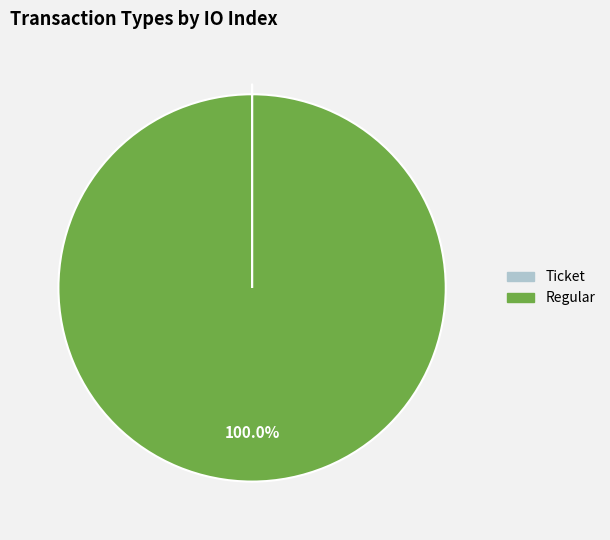

What is the majority slice?

Regular